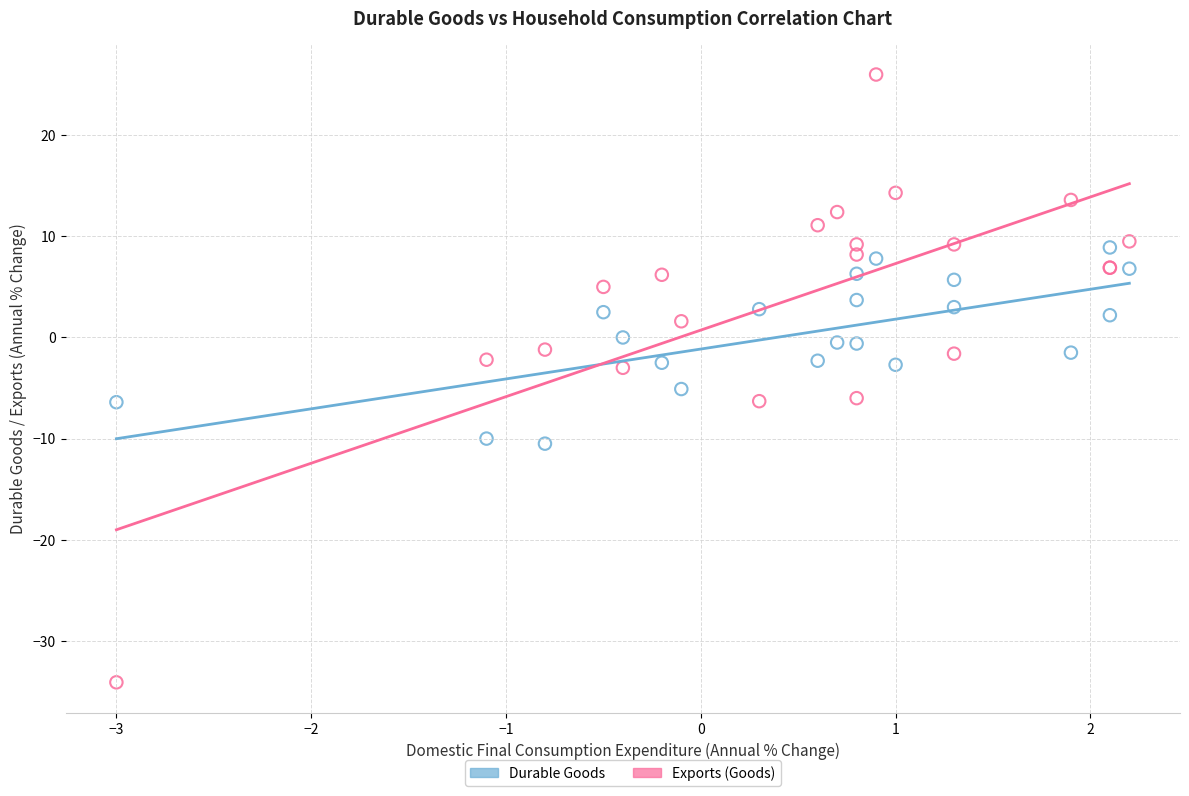

What is the X range (max minus min) for the scatter plot?

5.2